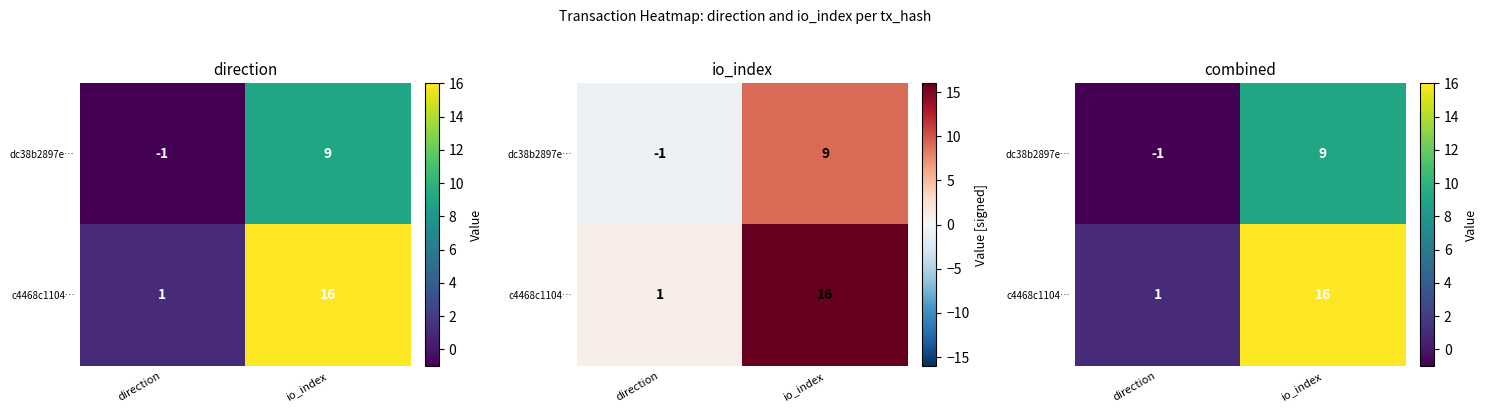

What is the minimum value for dc38b2897e…?

-1